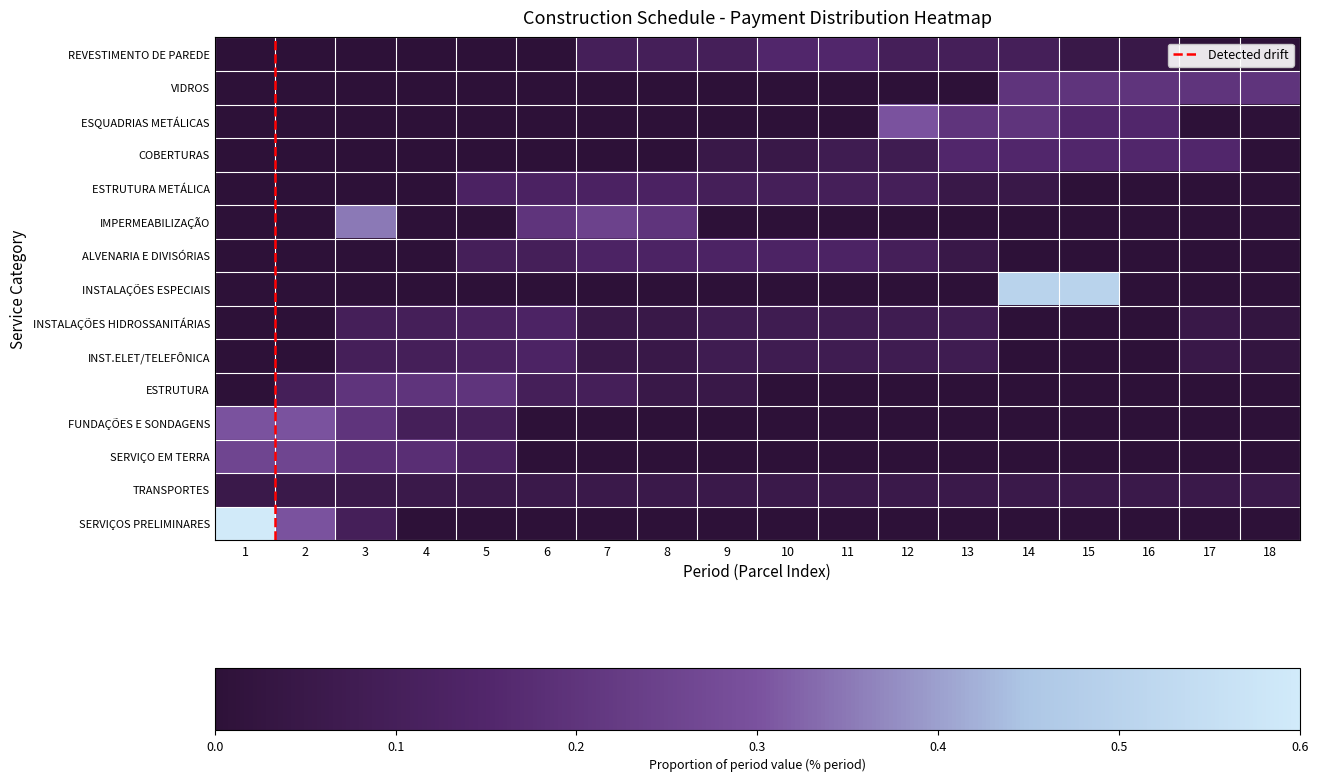

What is the spread (max minus min) of values at 10?

0.1